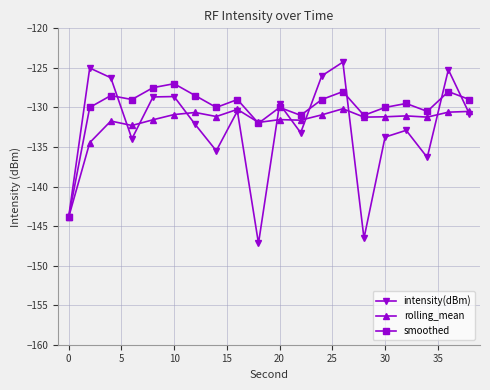

In intensity(dBm), how many points are higher than both neighbors (excluding endpoints)?

7